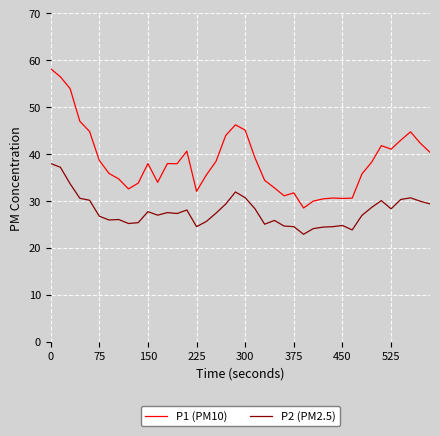

Which series has the largest range (max minus min)?

P1 (PM10)